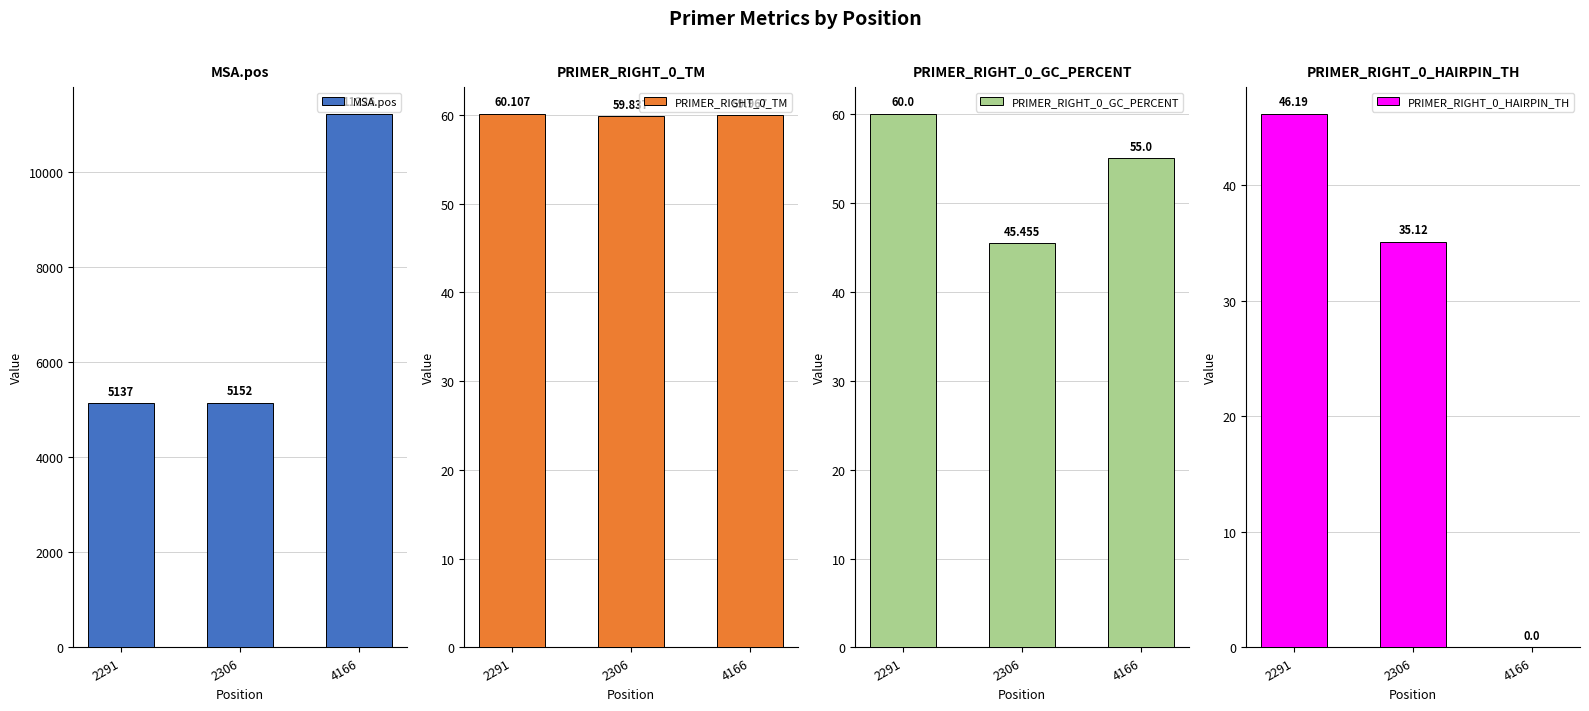

Which category has the lowest value across all series?

4166